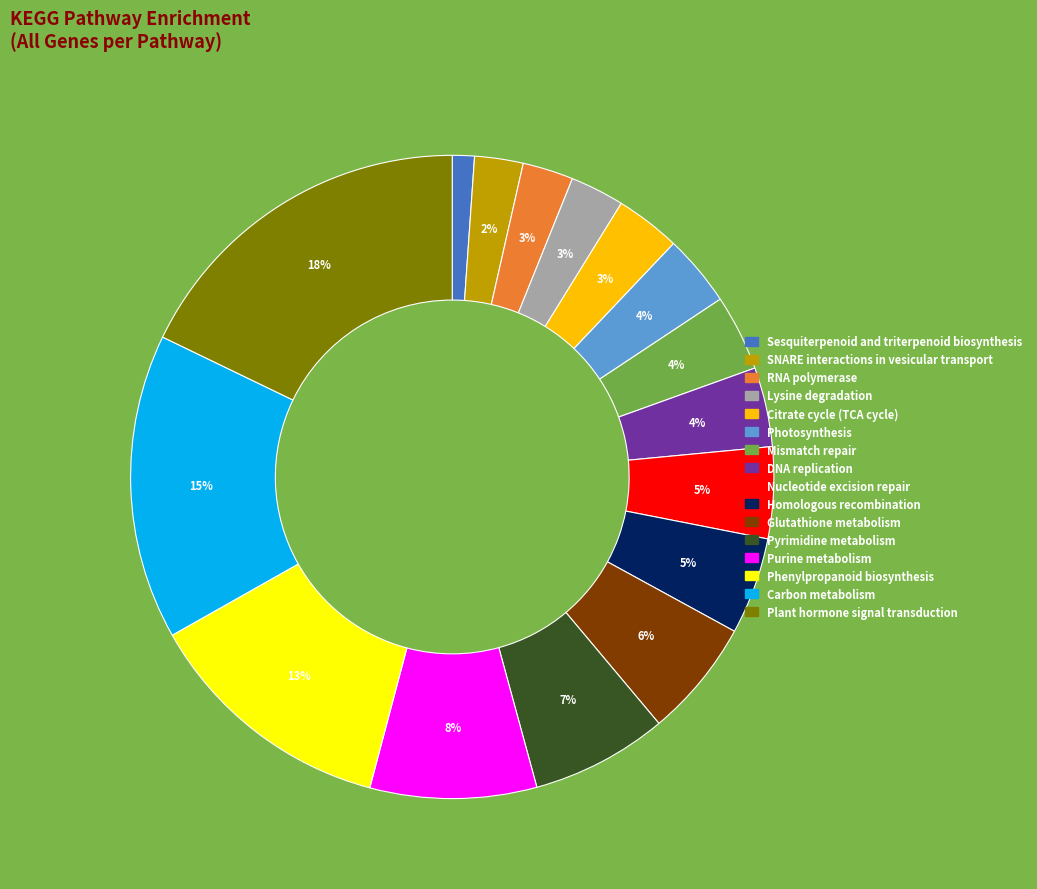

Do Purine metabolism and Glutathione metabolism together represent more than half of the pie?

No